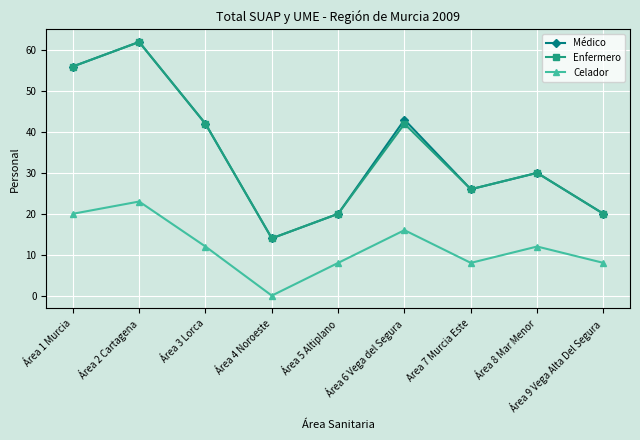

What is the label of the 4th point from the right?

Área 6 Vega del Segura